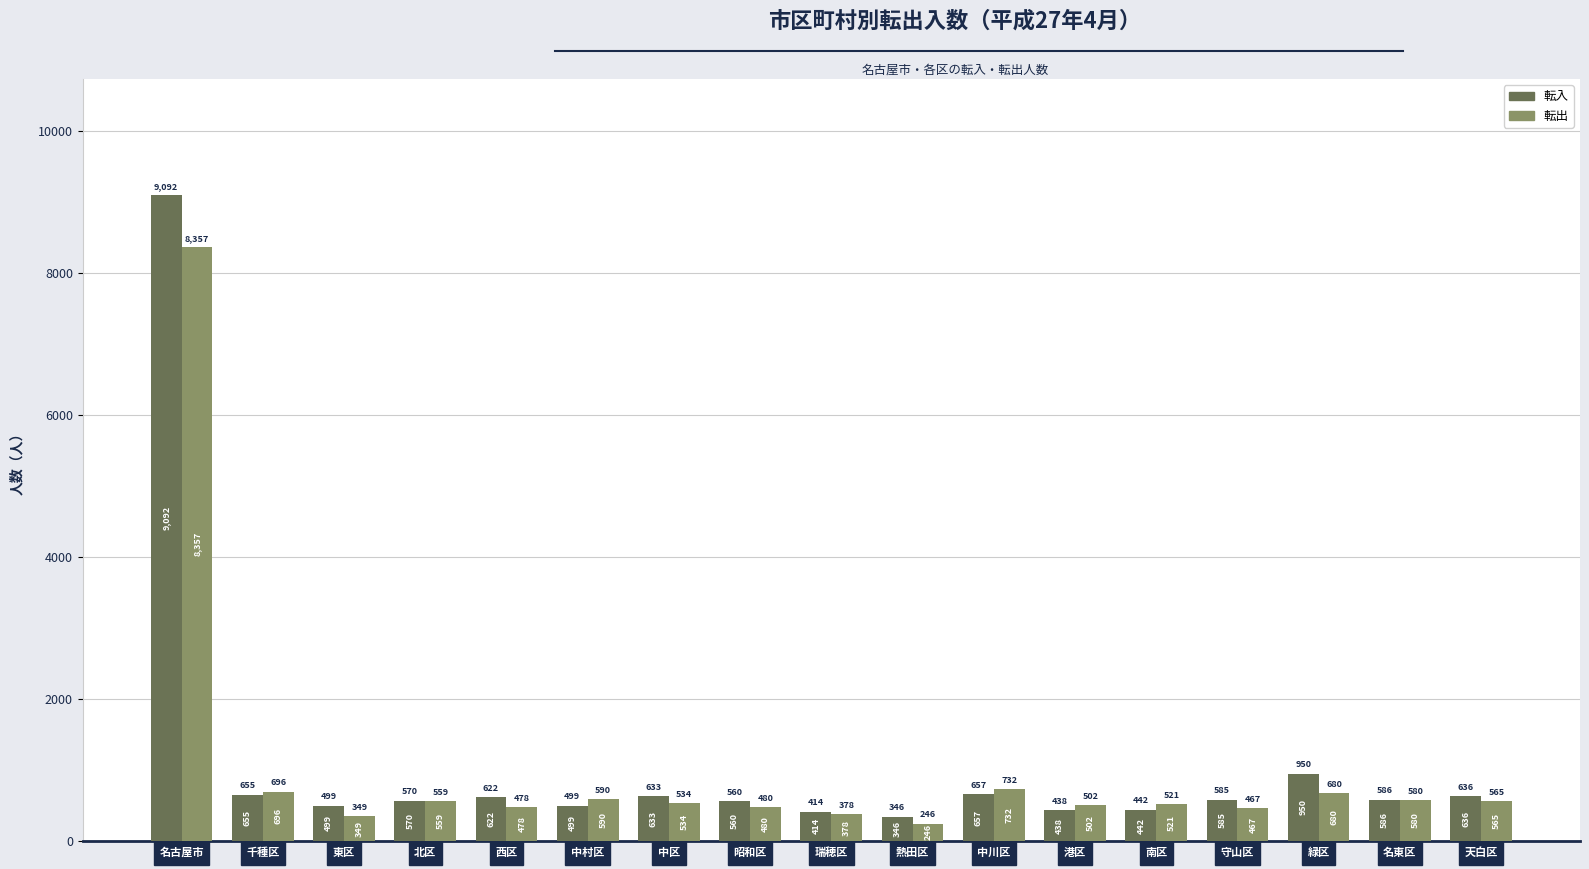

How many groups of bars are there?

17